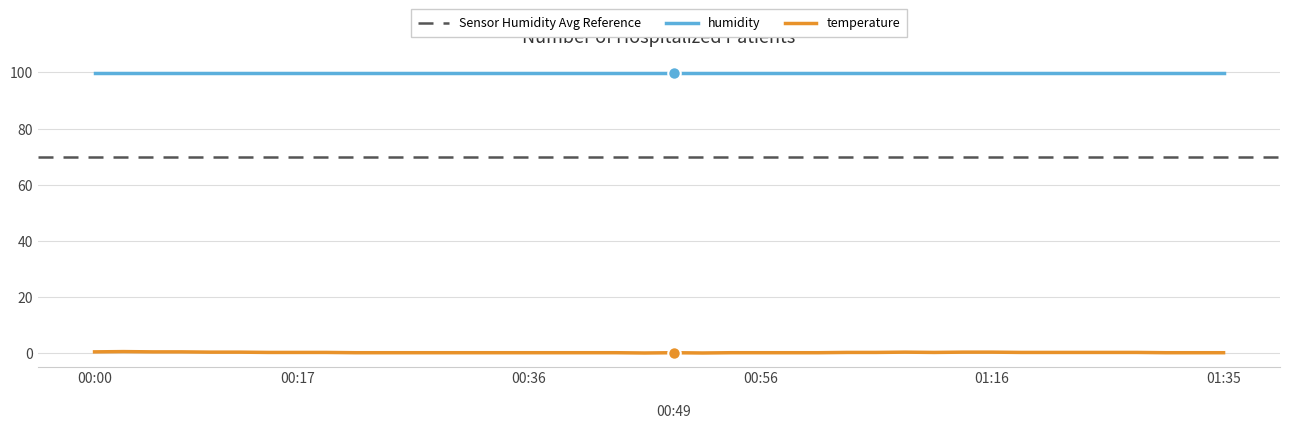

How many points are higher than both their immediate neighbors (excluding endpoints)?

3